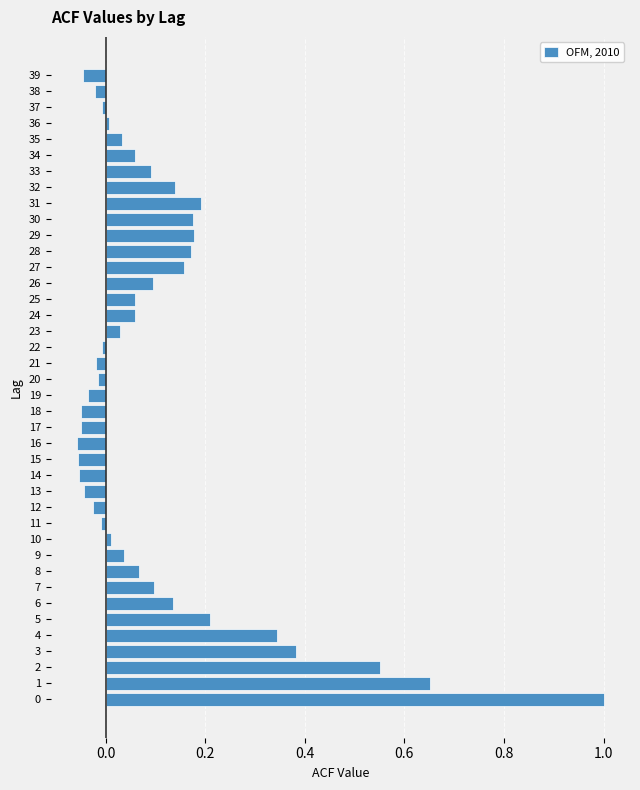

What is the change in value from 0 to 1?

-0.3